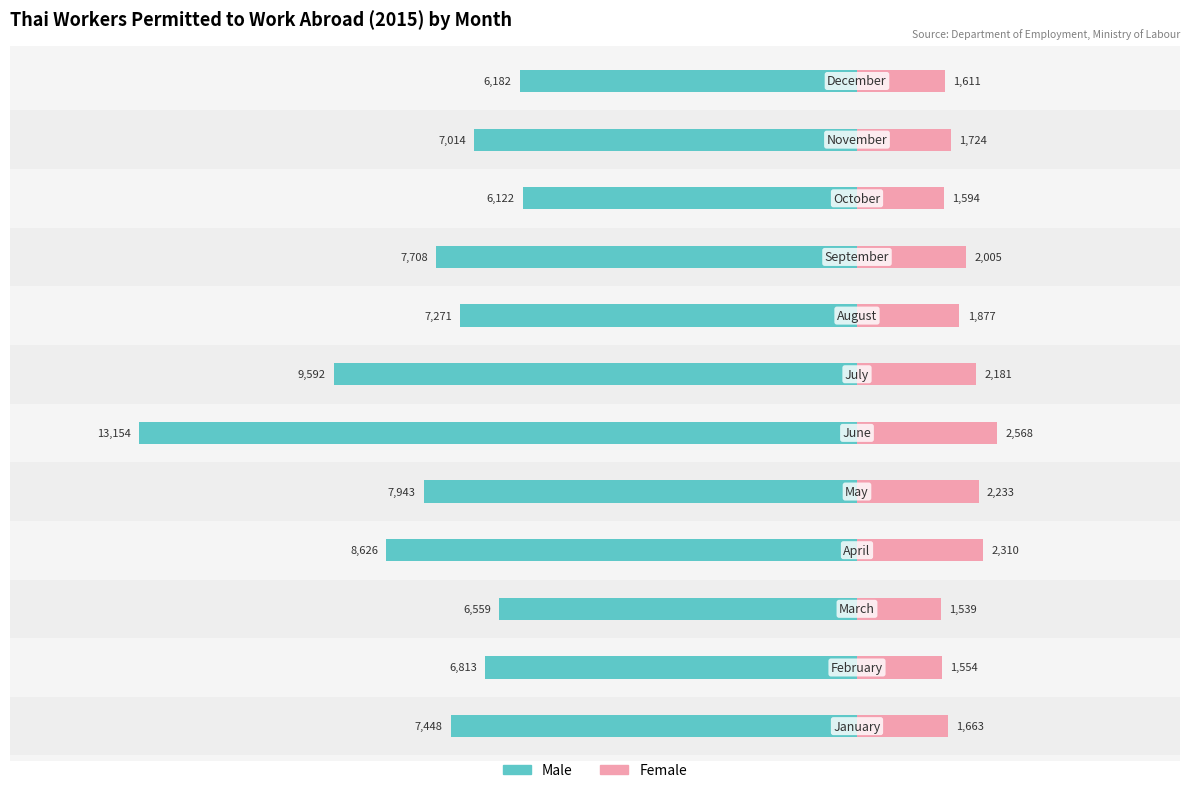

What is the value of the Female bar at the 11th from the left?

1724